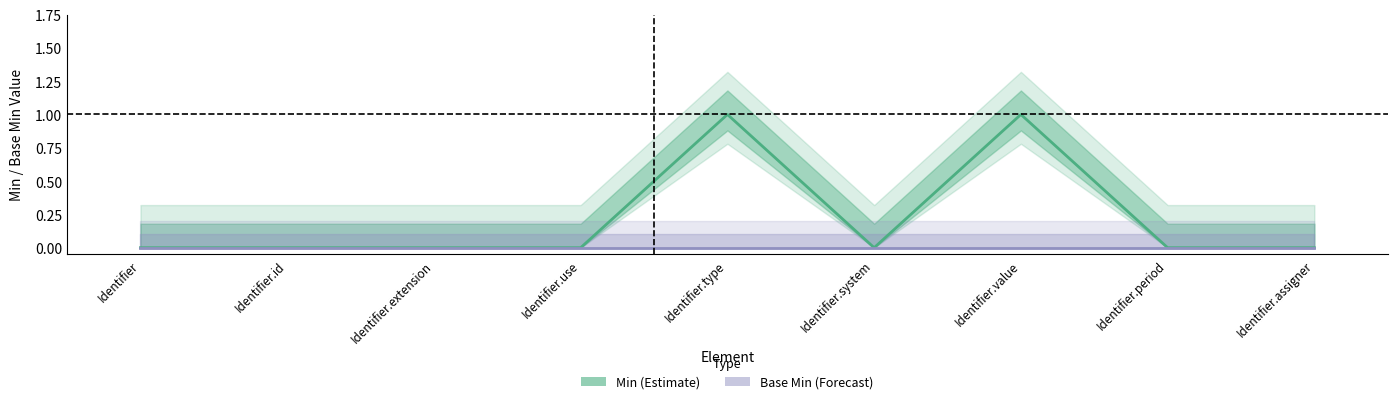

True or false: Base Min and Min intersect in this chart.

False